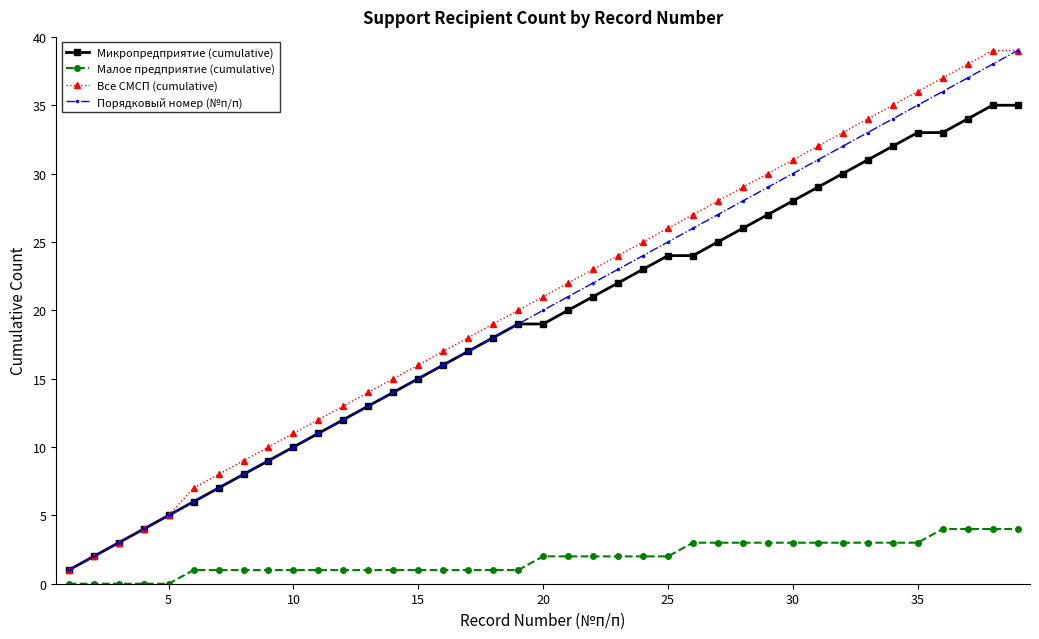

True or false: Все СМСП (cumulative) has more than 1 points higher than both neighbors.

False